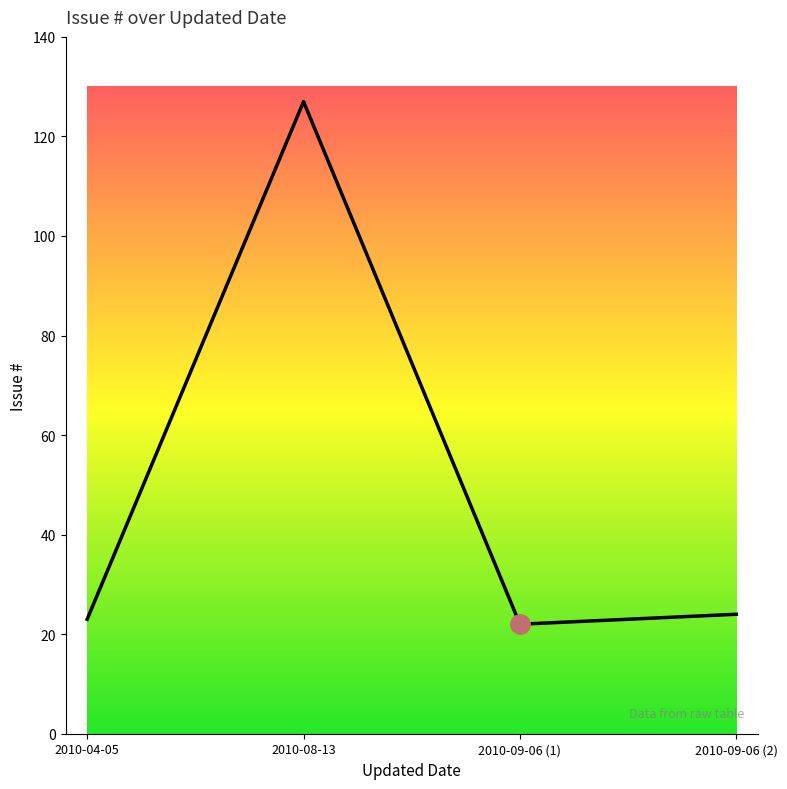

The chart shows a value of 5 at 2010-09-06 (2). True or false?

False